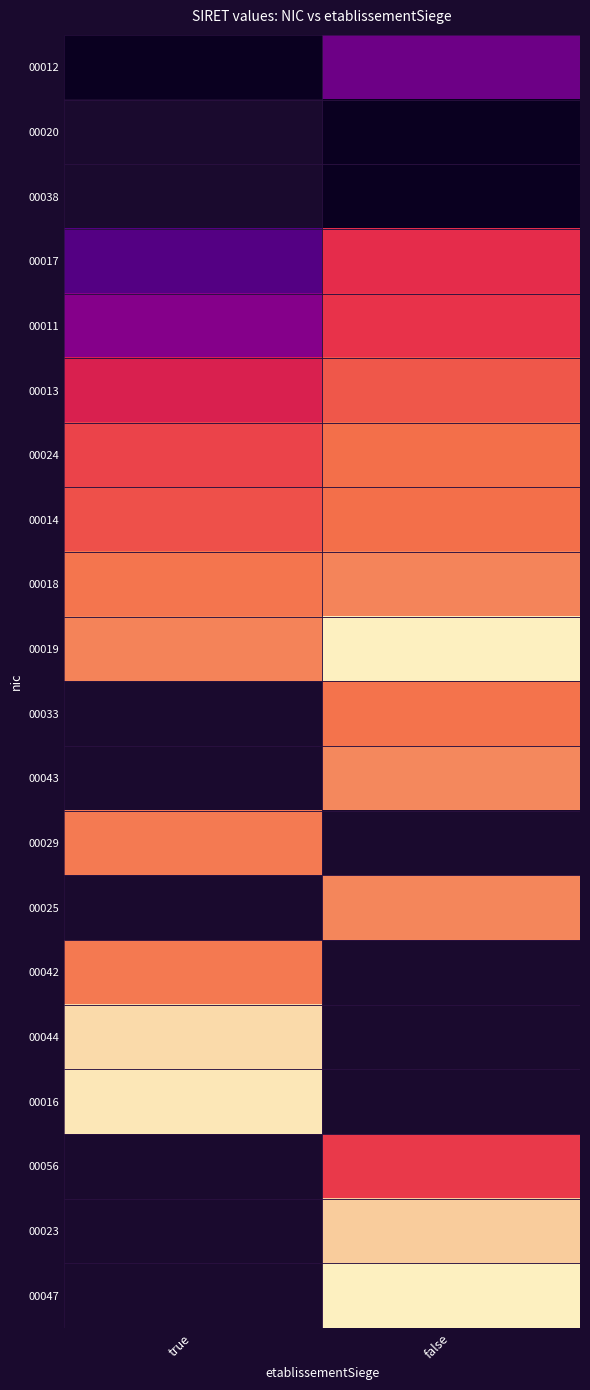

How many series are shown in this chart?

20